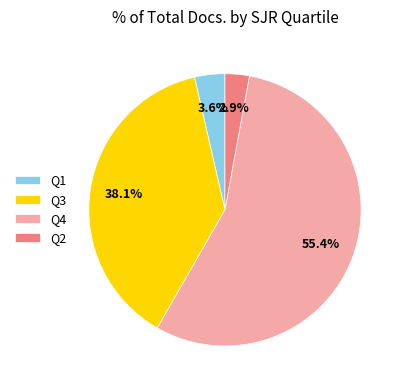

Rank the categories by value from highest to lowest.

Q4, Q3, Q1, Q2